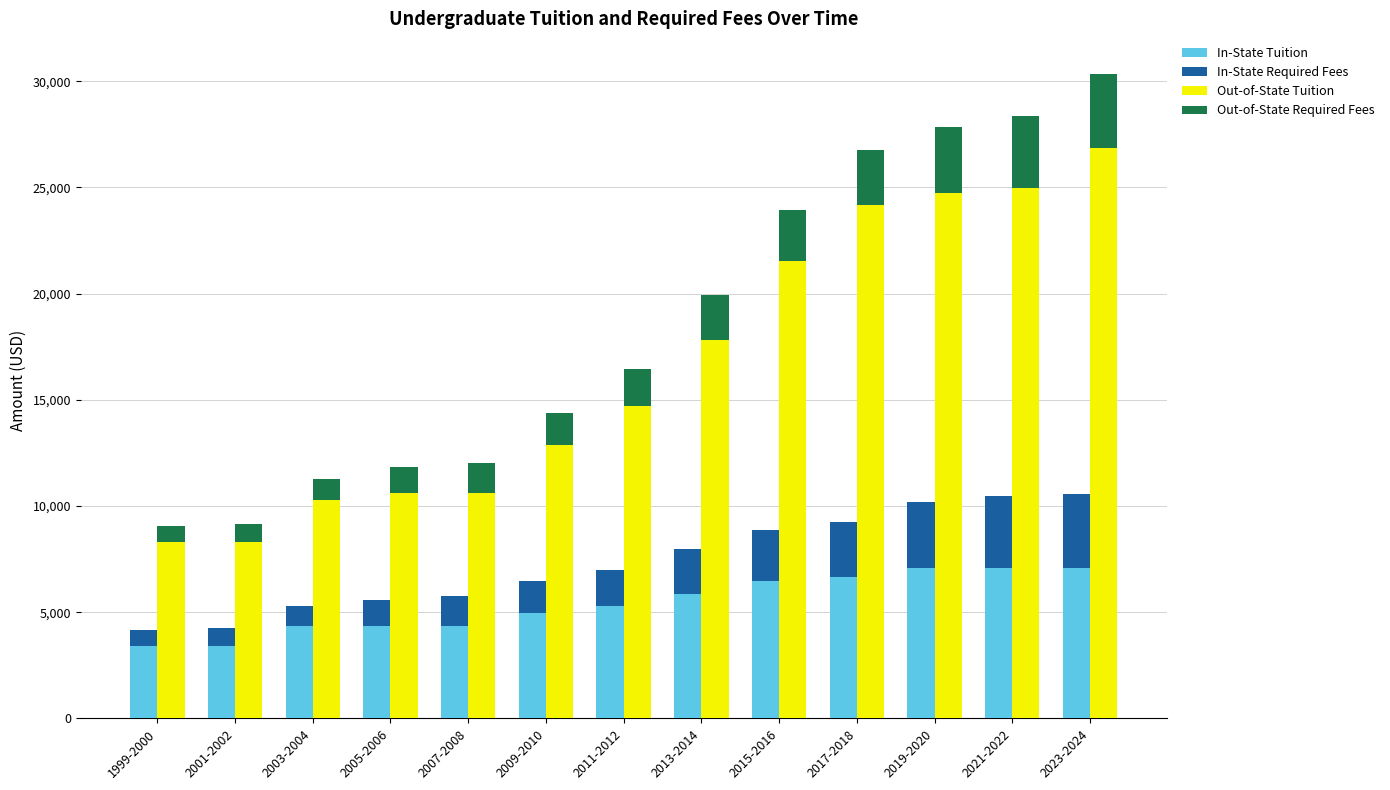

What is the difference between the second highest and second lowest values in the In-State Required Fees series?

2516.8